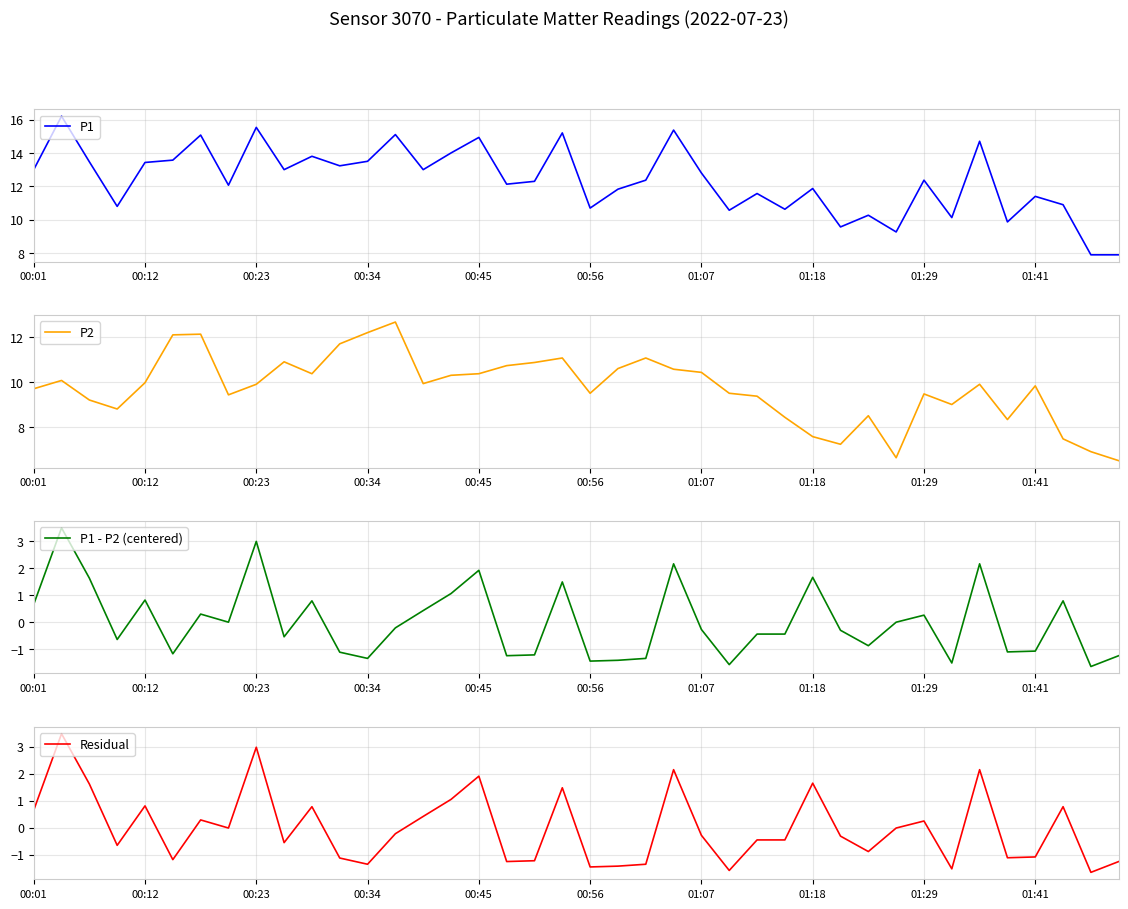

At which label does P1 reach its minimum?

38